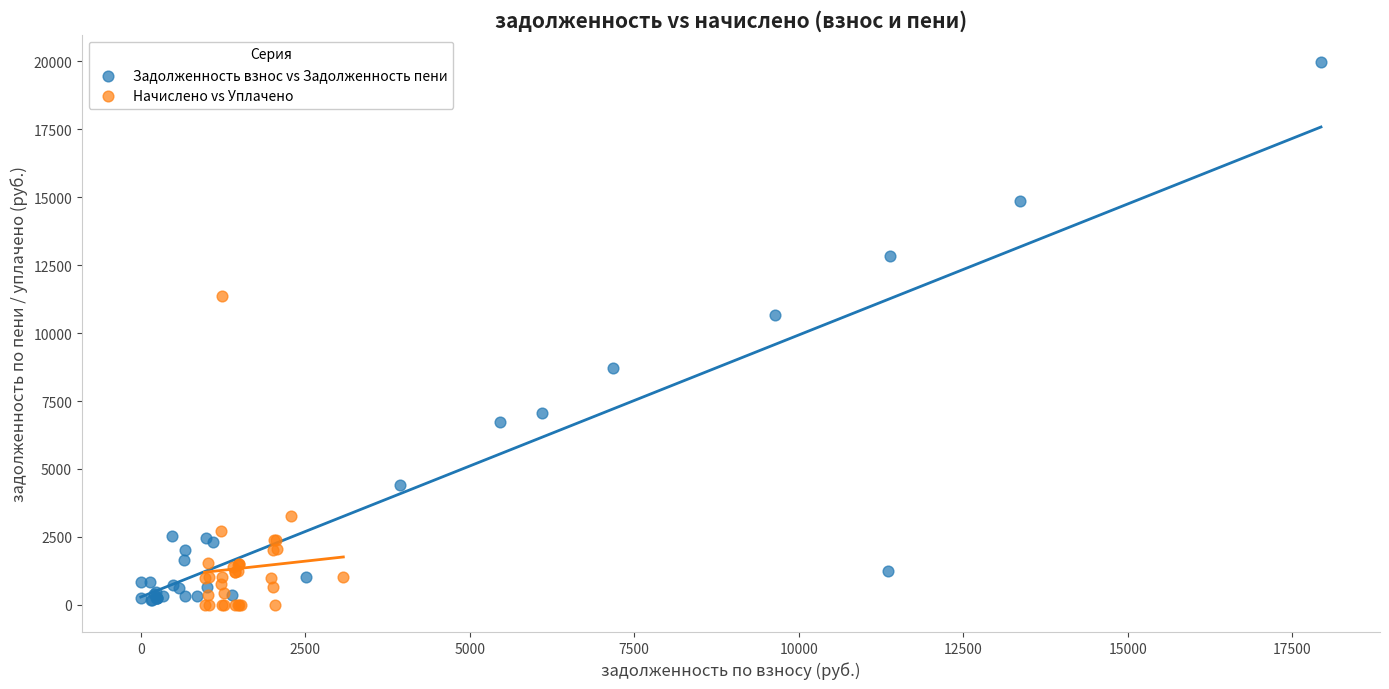

Which series contains the highest Y value?

Задолженность взнос vs Задолженность пени